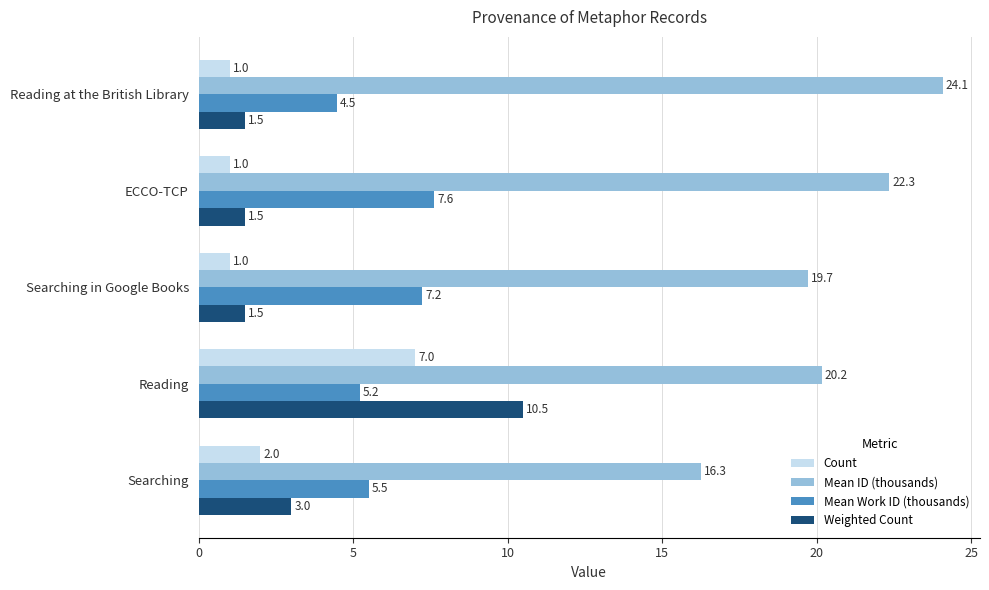

How many values in the Mean ID (thousands) series exceed 20?

3